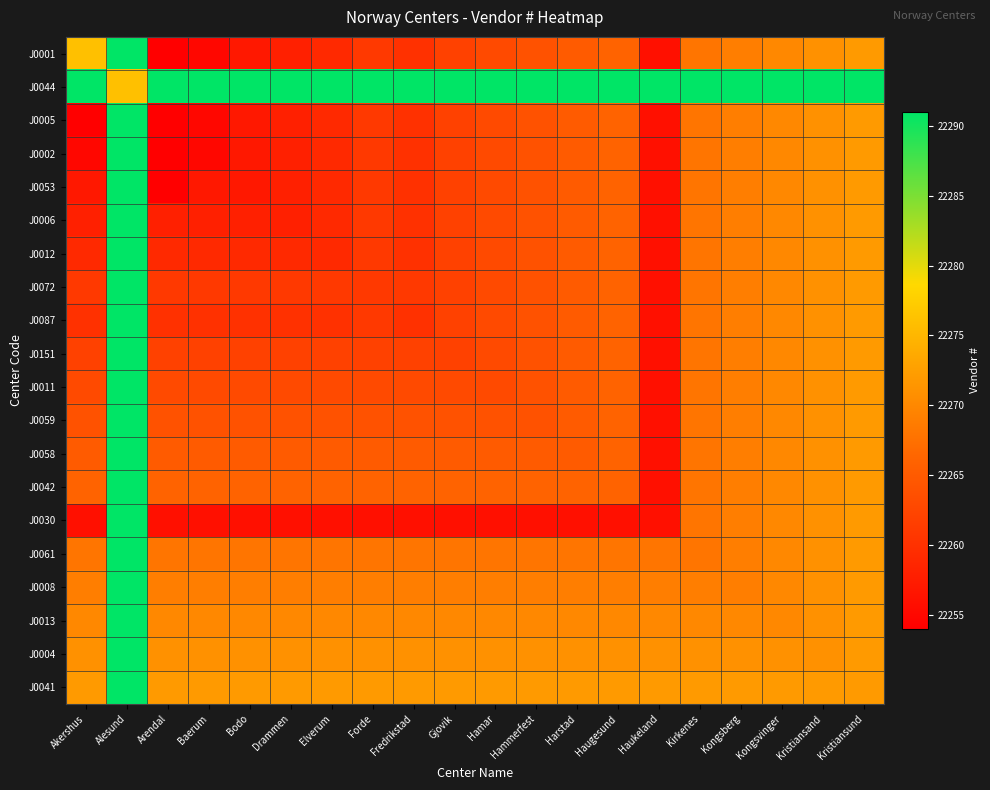

Reading left to right, extract all data points from this chart.

J0001: Akershus=22276	Alesund=22291	Arendal=22254	Baerum=22255	Bodo=22257	Drammen=22258	Elverum=22259	Forde=22261	Fredrikstad=22260	Gjovik=22262	Hamar=22263	Hammerfest=22264	Harstad=22265	Haugesund=22266	Haukeland=22256	Kirkenes=22268	Kongsberg=22269	Kongsvinger=22270	Kristiansand=22271	Kristiansund=22272
J0044: Akershus=22291	Alesund=22276	Arendal=22291	Baerum=22291	Bodo=22291	Drammen=22291	Elverum=22291	Forde=22291	Fredrikstad=22291	Gjovik=22291	Hamar=22291	Hammerfest=22291	Harstad=22291	Haugesund=22291	Haukeland=22291	Kirkenes=22291	Kongsberg=22291	Kongsvinger=22291	Kristiansand=22291	Kristiansund=22291
J0005: Akershus=22254	Alesund=22291	Arendal=22254	Baerum=22255	Bodo=22257	Drammen=22258	Elverum=22259	Forde=22261	Fredrikstad=22260	Gjovik=22262	Hamar=22263	Hammerfest=22264	Harstad=22265	Haugesund=22266	Haukeland=22256	Kirkenes=22268	Kongsberg=22269	Kongsvinger=22270	Kristiansand=22271	Kristiansund=22272
J0002: Akershus=22255	Alesund=22291	Arendal=22254	Baerum=22255	Bodo=22257	Drammen=22258	Elverum=22259	Forde=22261	Fredrikstad=22260	Gjovik=22262	Hamar=22263	Hammerfest=22264	Harstad=22265	Haugesund=22266	Haukeland=22256	Kirkenes=22268	Kongsberg=22269	Kongsvinger=22270	Kristiansand=22271	Kristiansund=22272
J0053: Akershus=22257	Alesund=22291	Arendal=22254	Baerum=22257	Bodo=22257	Drammen=22258	Elverum=22259	Forde=22261	Fredrikstad=22260	Gjovik=22262	Hamar=22263	Hammerfest=22264	Harstad=22265	Haugesund=22266	Haukeland=22256	Kirkenes=22268	Kongsberg=22269	Kongsvinger=22270	Kristiansand=22271	Kristiansund=22272
J0006: Akershus=22258	Alesund=22291	Arendal=22258	Baerum=22258	Bodo=22258	Drammen=22258	Elverum=22259	Forde=22261	Fredrikstad=22260	Gjovik=22262	Hamar=22263	Hammerfest=22264	Harstad=22265	Haugesund=22266	Haukeland=22256	Kirkenes=22268	Kongsberg=22269	Kongsvinger=22270	Kristiansand=22271	Kristiansund=22272
J0012: Akershus=22259	Alesund=22291	Arendal=22259	Baerum=22259	Bodo=22259	Drammen=22259	Elverum=22259	Forde=22261	Fredrikstad=22260	Gjovik=22262	Hamar=22263	Hammerfest=22264	Harstad=22265	Haugesund=22266	Haukeland=22256	Kirkenes=22268	Kongsberg=22269	Kongsvinger=22270	Kristiansand=22271	Kristiansund=22272
J0072: Akershus=22261	Alesund=22291	Arendal=22261	Baerum=22261	Bodo=22261	Drammen=22261	Elverum=22261	Forde=22261	Fredrikstad=22261	Gjovik=22262	Hamar=22263	Hammerfest=22264	Harstad=22265	Haugesund=22266	Haukeland=22256	Kirkenes=22268	Kongsberg=22269	Kongsvinger=22270	Kristiansand=22271	Kristiansund=22272
J0087: Akershus=22260	Alesund=22291	Arendal=22260	Baerum=22260	Bodo=22260	Drammen=22260	Elverum=22260	Forde=22261	Fredrikstad=22260	Gjovik=22262	Hamar=22263	Hammerfest=22264	Harstad=22265	Haugesund=22266	Haukeland=22256	Kirkenes=22268	Kongsberg=22269	Kongsvinger=22270	Kristiansand=22271	Kristiansund=22272
J0151: Akershus=22262	Alesund=22291	Arendal=22262	Baerum=22262	Bodo=22262	Drammen=22262	Elverum=22262	Forde=22262	Fredrikstad=22262	Gjovik=22262	Hamar=22263	Hammerfest=22264	Harstad=22265	Haugesund=22266	Haukeland=22256	Kirkenes=22268	Kongsberg=22269	Kongsvinger=22270	Kristiansand=22271	Kristiansund=22272
J0011: Akershus=22263	Alesund=22291	Arendal=22263	Baerum=22263	Bodo=22263	Drammen=22263	Elverum=22263	Forde=22263	Fredrikstad=22263	Gjovik=22263	Hamar=22263	Hammerfest=22264	Harstad=22265	Haugesund=22266	Haukeland=22256	Kirkenes=22268	Kongsberg=22269	Kongsvinger=22270	Kristiansand=22271	Kristiansund=22272
J0059: Akershus=22264	Alesund=22291	Arendal=22264	Baerum=22264	Bodo=22264	Drammen=22264	Elverum=22264	Forde=22264	Fredrikstad=22264	Gjovik=22264	Hamar=22264	Hammerfest=22264	Harstad=22265	Haugesund=22266	Haukeland=22256	Kirkenes=22268	Kongsberg=22269	Kongsvinger=22270	Kristiansand=22271	Kristiansund=22272
J0058: Akershus=22265	Alesund=22291	Arendal=22265	Baerum=22265	Bodo=22265	Drammen=22265	Elverum=22265	Forde=22265	Fredrikstad=22265	Gjovik=22265	Hamar=22265	Hammerfest=22265	Harstad=22265	Haugesund=22266	Haukeland=22256	Kirkenes=22268	Kongsberg=22269	Kongsvinger=22270	Kristiansand=22271	Kristiansund=22272
J0042: Akershus=22266	Alesund=22291	Arendal=22266	Baerum=22266	Bodo=22266	Drammen=22266	Elverum=22266	Forde=22266	Fredrikstad=22266	Gjovik=22266	Hamar=22266	Hammerfest=22266	Harstad=22266	Haugesund=22266	Haukeland=22256	Kirkenes=22268	Kongsberg=22269	Kongsvinger=22270	Kristiansand=22271	Kristiansund=22272
J0030: Akershus=22256	Alesund=22291	Arendal=22256	Baerum=22256	Bodo=22256	Drammen=22256	Elverum=22256	Forde=22256	Fredrikstad=22256	Gjovik=22256	Hamar=22256	Hammerfest=22256	Harstad=22256	Haugesund=22256	Haukeland=22256	Kirkenes=22268	Kongsberg=22269	Kongsvinger=22270	Kristiansand=22271	Kristiansund=22272
J0061: Akershus=22268	Alesund=22291	Arendal=22268	Baerum=22268	Bodo=22268	Drammen=22268	Elverum=22268	Forde=22268	Fredrikstad=22268	Gjovik=22268	Hamar=22268	Hammerfest=22268	Harstad=22268	Haugesund=22268	Haukeland=22268	Kirkenes=22268	Kongsberg=22269	Kongsvinger=22270	Kristiansand=22271	Kristiansund=22272
J0008: Akershus=22269	Alesund=22291	Arendal=22269	Baerum=22269	Bodo=22269	Drammen=22269	Elverum=22269	Forde=22269	Fredrikstad=22269	Gjovik=22269	Hamar=22269	Hammerfest=22269	Harstad=22269	Haugesund=22269	Haukeland=22269	Kirkenes=22269	Kongsberg=22269	Kongsvinger=22270	Kristiansand=22271	Kristiansund=22272
J0013: Akershus=22270	Alesund=22291	Arendal=22270	Baerum=22270	Bodo=22270	Drammen=22270	Elverum=22270	Forde=22270	Fredrikstad=22270	Gjovik=22270	Hamar=22270	Hammerfest=22270	Harstad=22270	Haugesund=22270	Haukeland=22270	Kirkenes=22270	Kongsberg=22270	Kongsvinger=22270	Kristiansand=22271	Kristiansund=22272
J0004: Akershus=22271	Alesund=22291	Arendal=22271	Baerum=22271	Bodo=22271	Drammen=22271	Elverum=22271	Forde=22271	Fredrikstad=22271	Gjovik=22271	Hamar=22271	Hammerfest=22271	Harstad=22271	Haugesund=22271	Haukeland=22271	Kirkenes=22271	Kongsberg=22271	Kongsvinger=22271	Kristiansand=22271	Kristiansund=22272
J0041: Akershus=22272	Alesund=22291	Arendal=22272	Baerum=22272	Bodo=22272	Drammen=22272	Elverum=22272	Forde=22272	Fredrikstad=22272	Gjovik=22272	Hamar=22272	Hammerfest=22272	Harstad=22272	Haugesund=22272	Haukeland=22272	Kirkenes=22272	Kongsberg=22272	Kongsvinger=22272	Kristiansand=22272	Kristiansund=22272